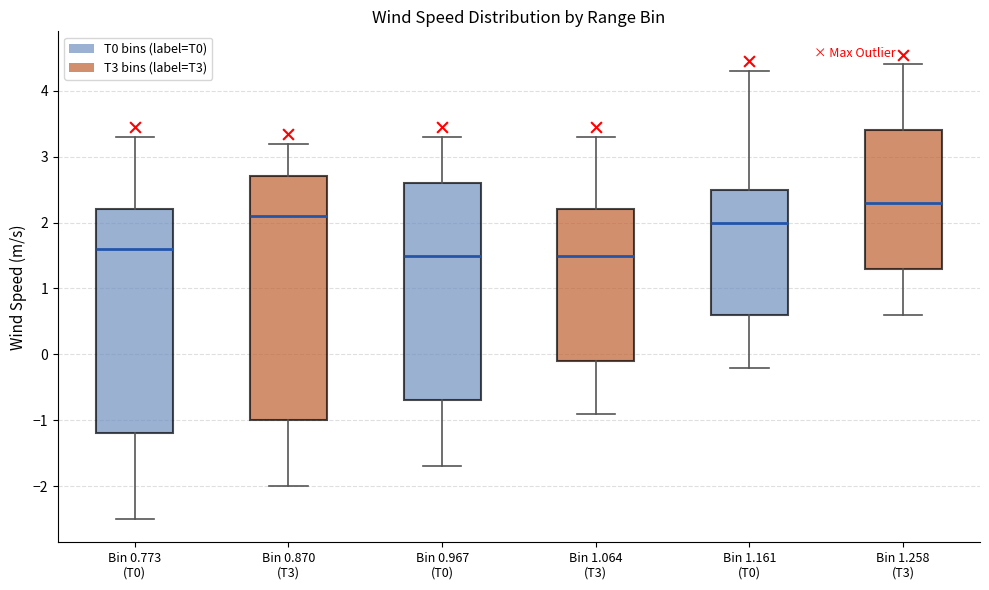

Which box's median line is the highest?

Bin 1.258 (T3)